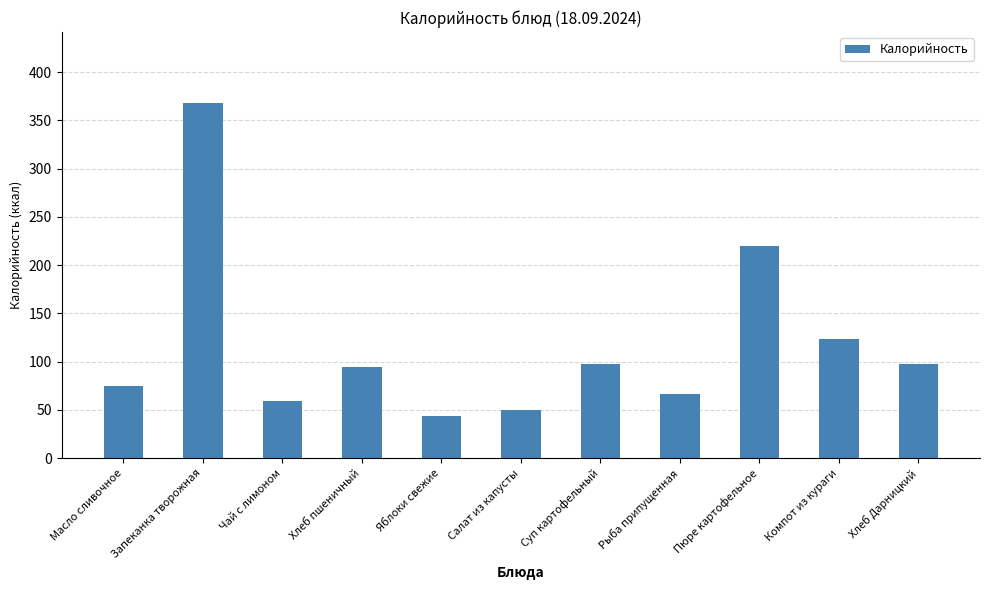

Are the bars horizontal?

No